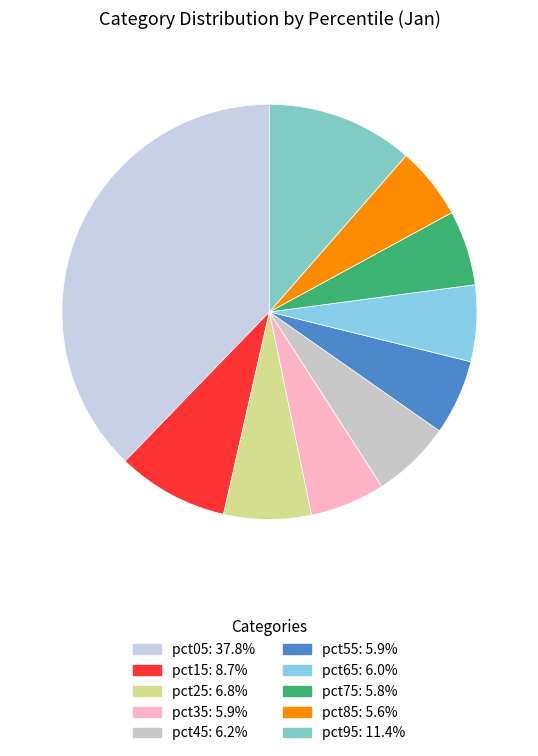

Is there a majority slice in this chart?

No